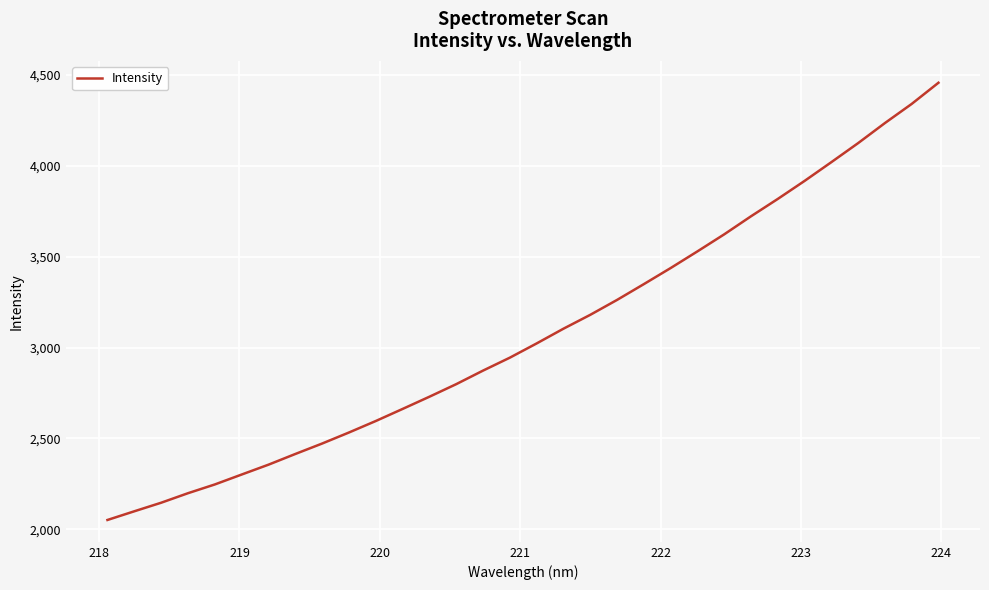

What is the smallest value displayed?

2051.9